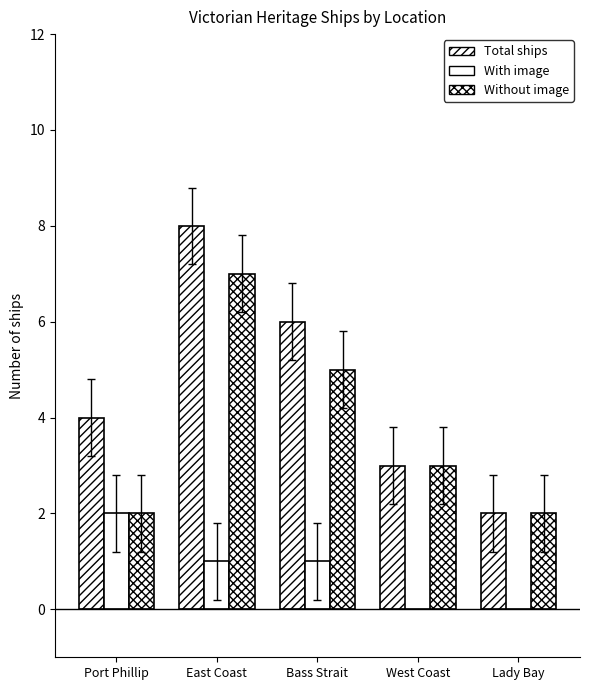

Does the chart contain stacked bars?

No